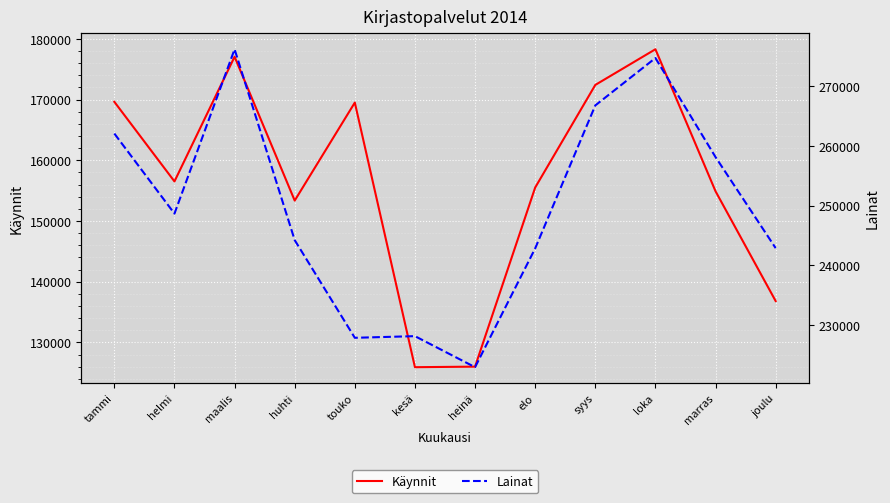

Reading left to right, extract all data points from this chart.

Käynnit: 169619	156506	177044	153352	169494	125909	126001	155502	172401	178277	154886	136807
Lainat: 262095	248676	276226	244231	227860	228137	222933	242848	266814	274756	258154	242890